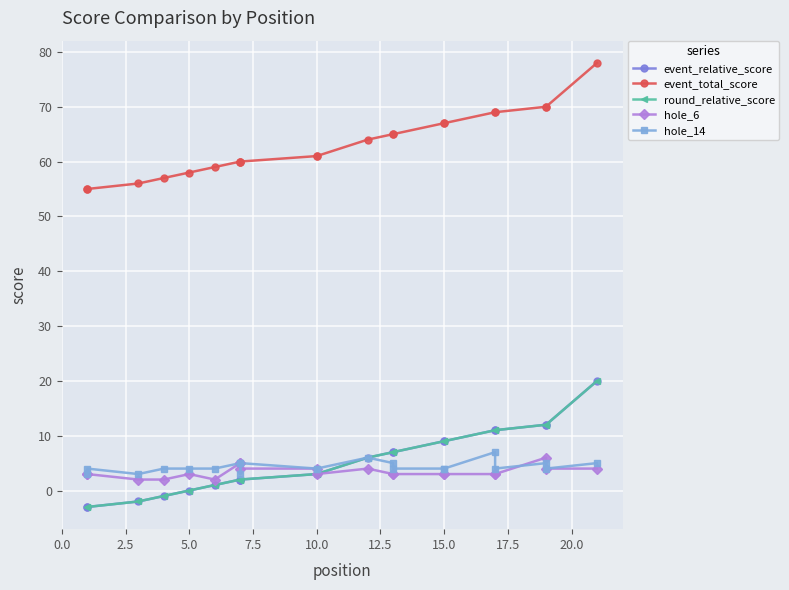

Between 5.0 and 15.0, which series saw the biggest shift?

event_relative_score